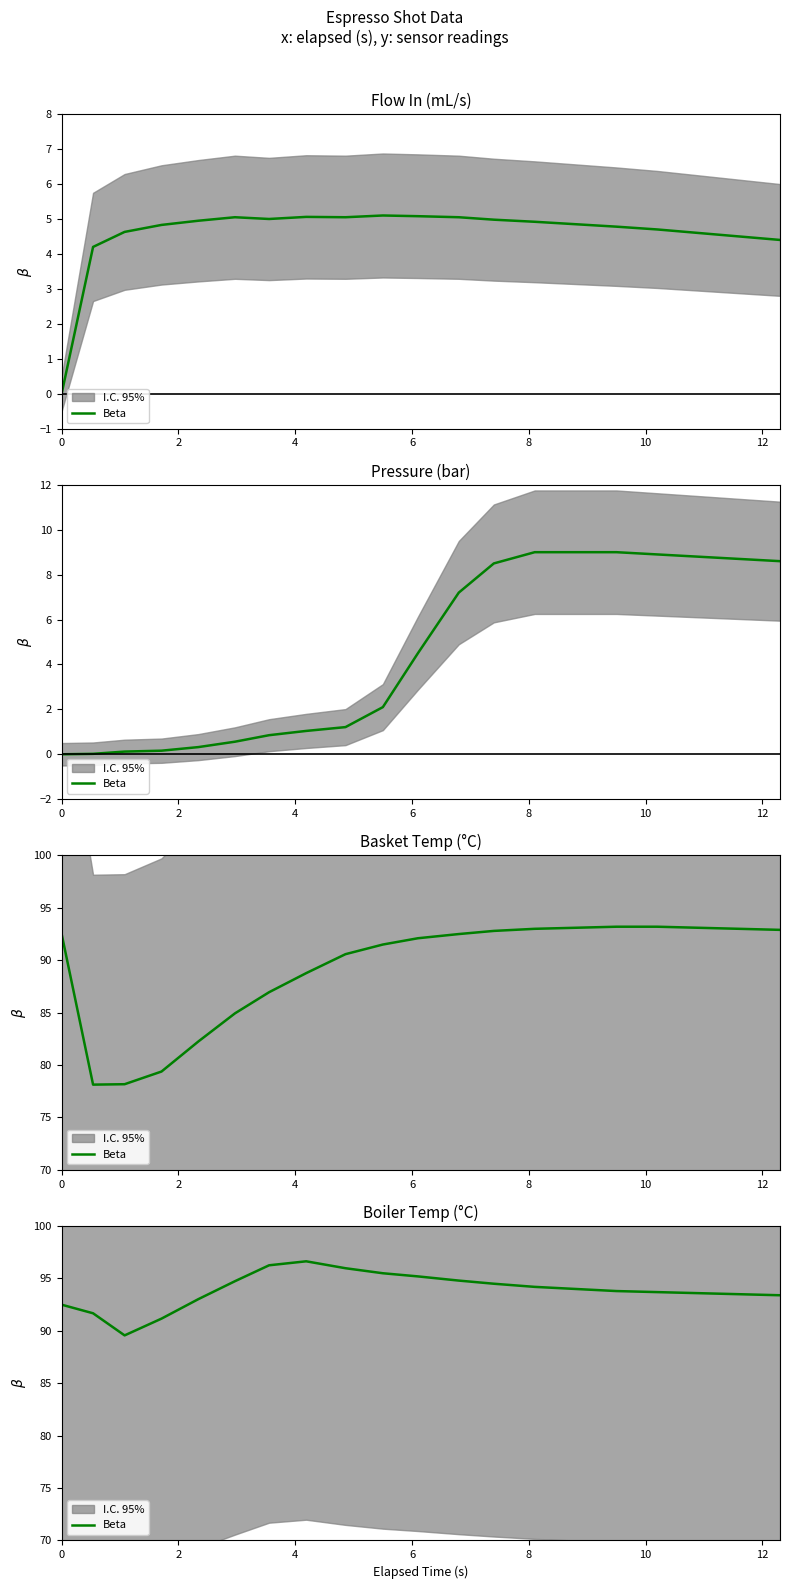

How many data points are less than 94?

10